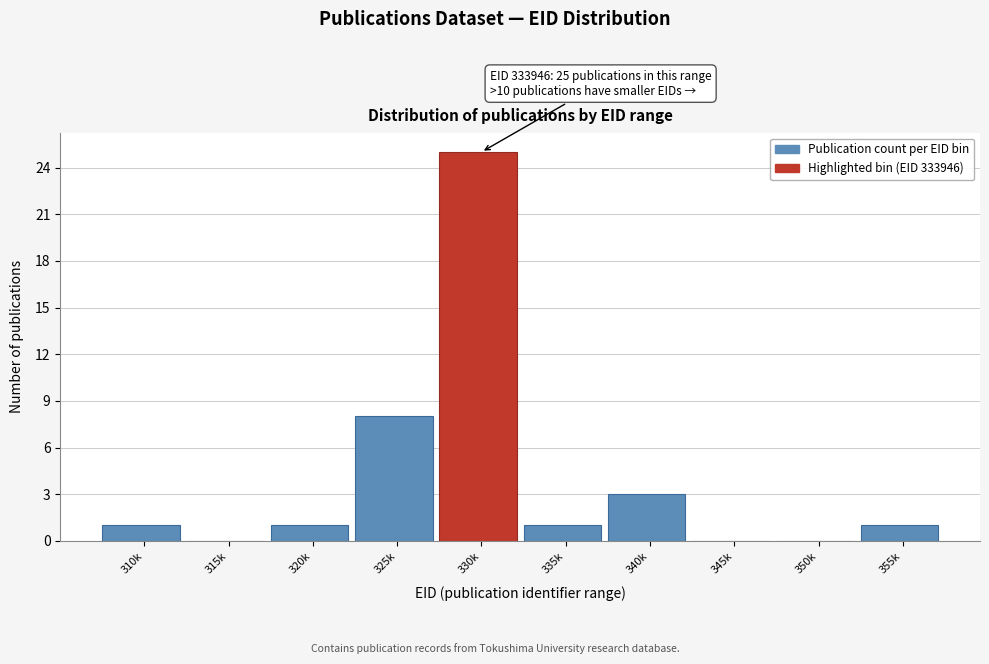

Reading left to right, list all the values displayed in this chart.

310k=1	315k=0	320k=1	325k=8	330k=25	335k=1	340k=3	345k=0	350k=0	355k=1